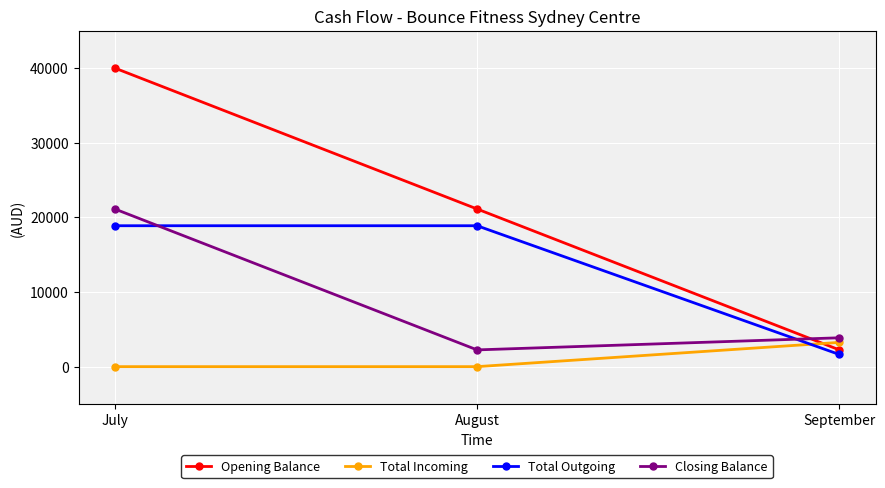

Reading right to left, extract all data points from this chart.

Opening Balance: September=2244	August=21122	July=40000
Total Incoming: September=3250	August=0	July=0
Total Outgoing: September=1628	August=18878	July=18878
Closing Balance: September=3866	August=2244	July=21122